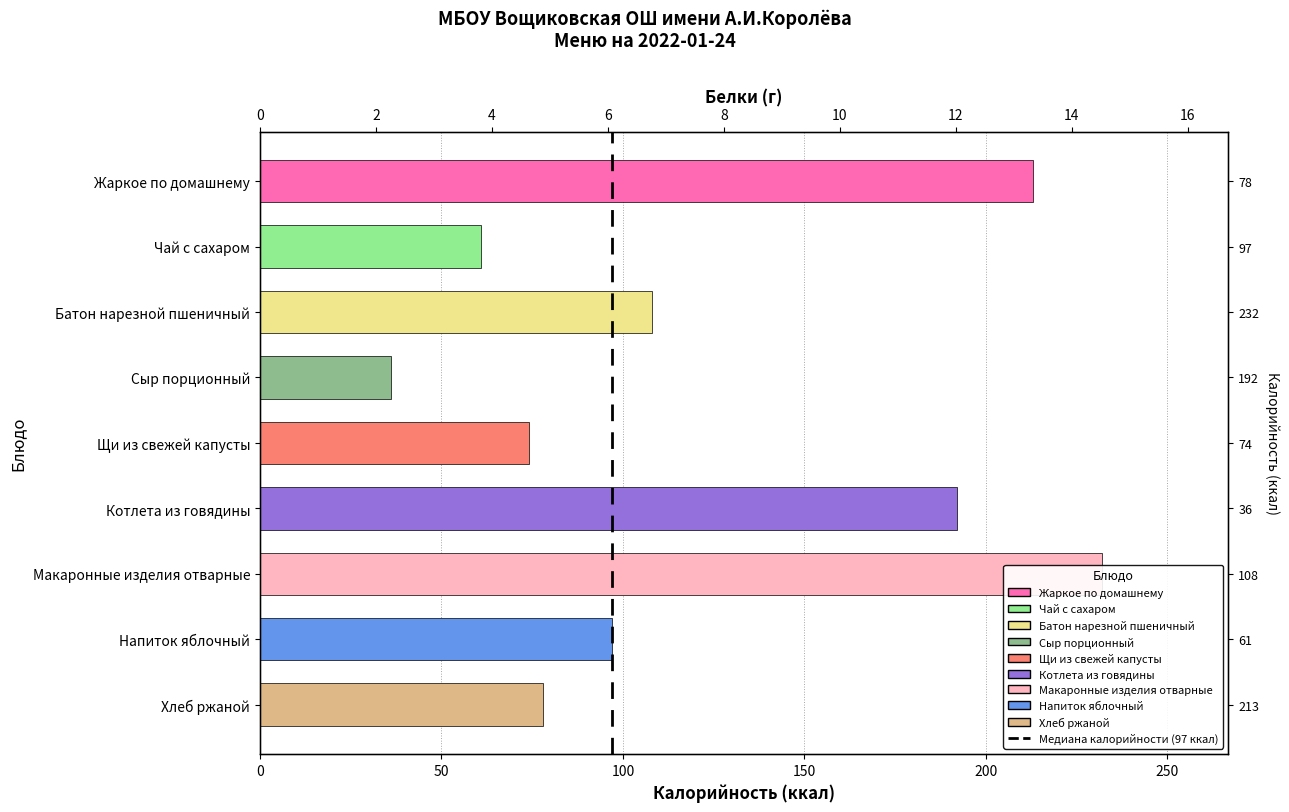

What is the sum of the values at 0 and 50?

1